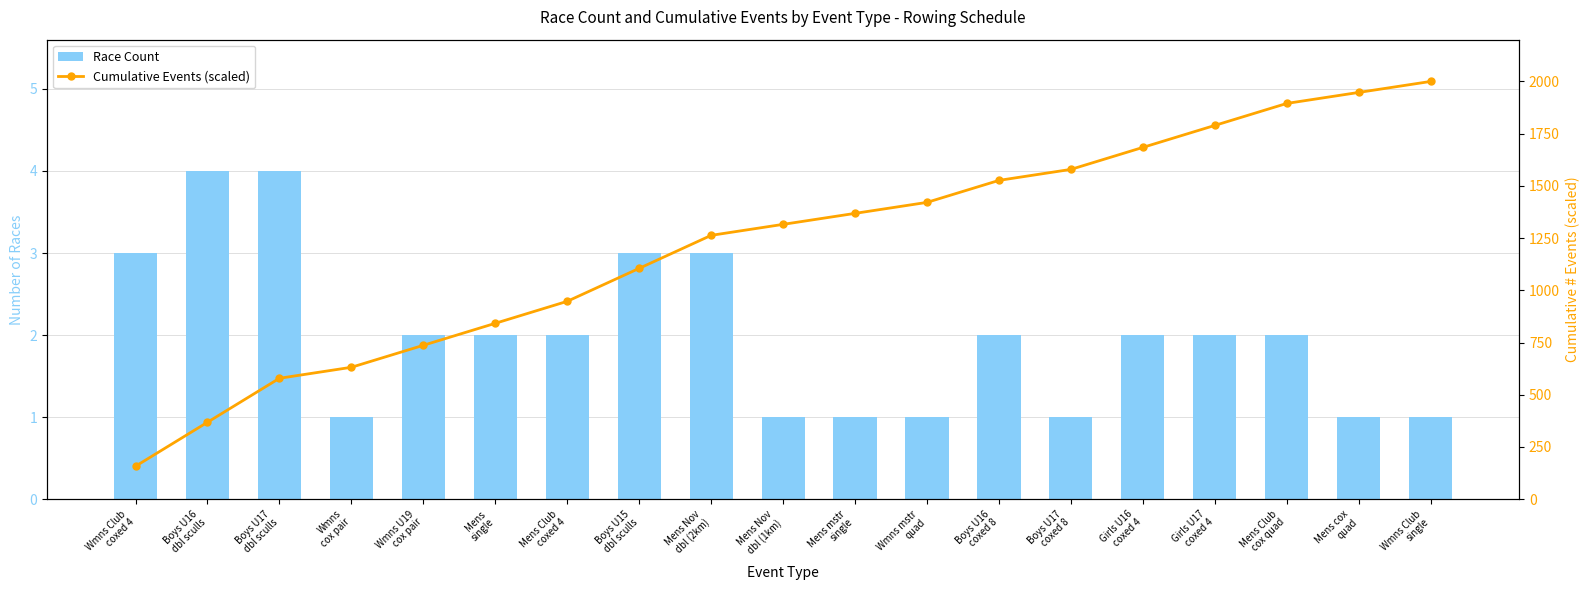

What is the difference between the Race Count values at Wmns mstr
quad and Girls U17
coxed 4?

1.0